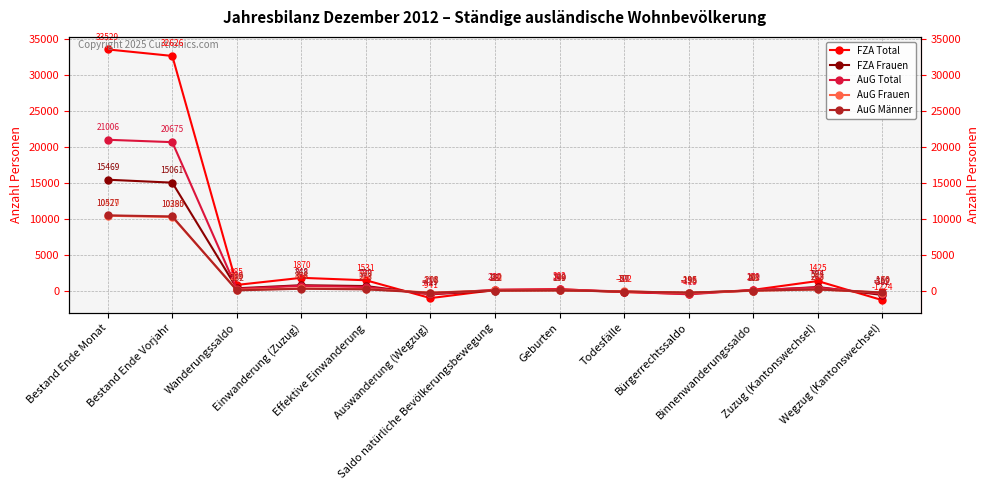

At Binnenwanderungssaldo, list the series in order from smallest to largest.

AuG Frauen, FZA Frauen, AuG Männer, AuG Total, FZA Total